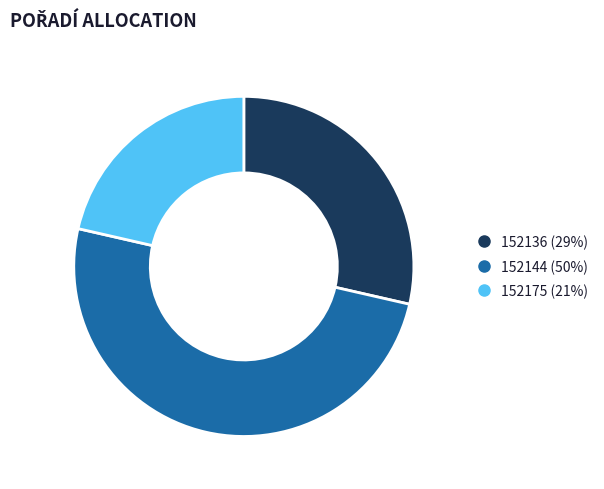

The 152144 slice represents 50% of the pie. True or false?

True